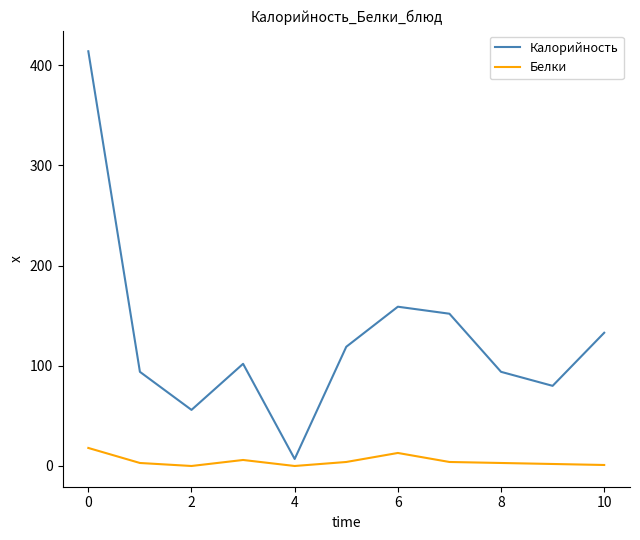

Rank the series by their maximum value, from lowest to highest.

Белки, Калорийность